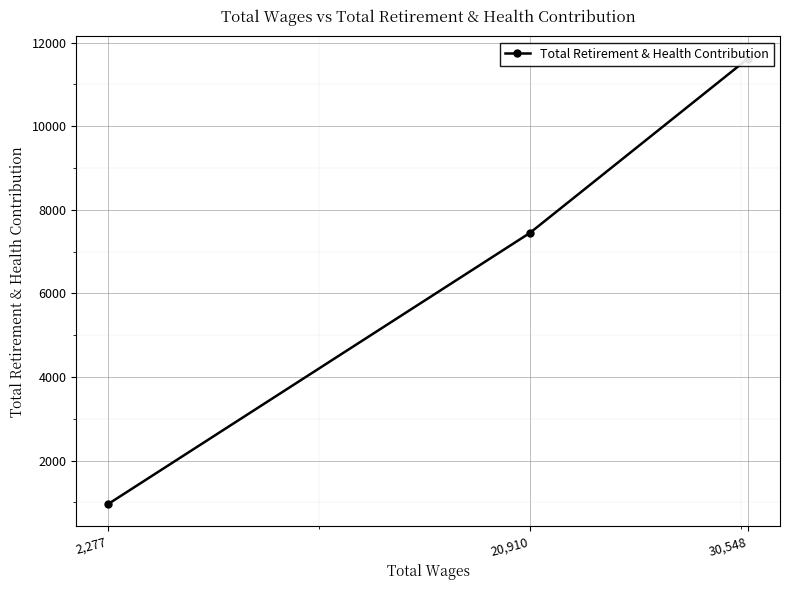

Rank the categories by value from highest to lowest.

30,548, 20,910, 2,277